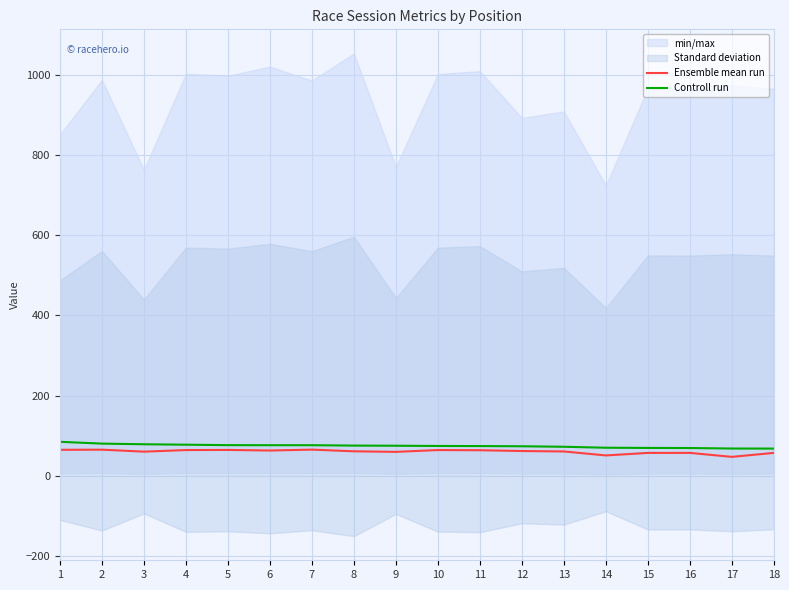

True or false: Controll run has a value of 77.5 at 4.

True